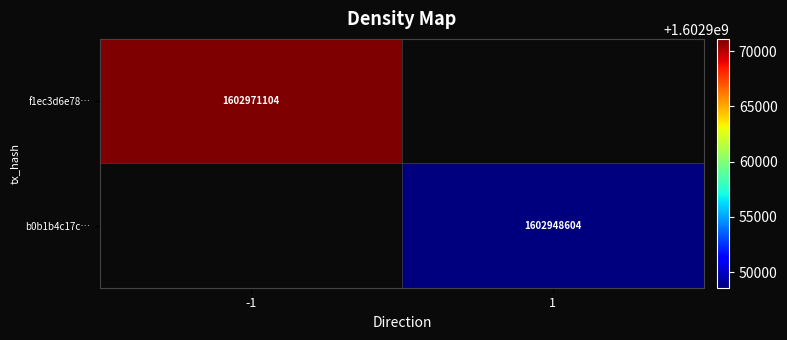

True or false: b0b1b4c17c… has a value of 1602948604 at 1.

True